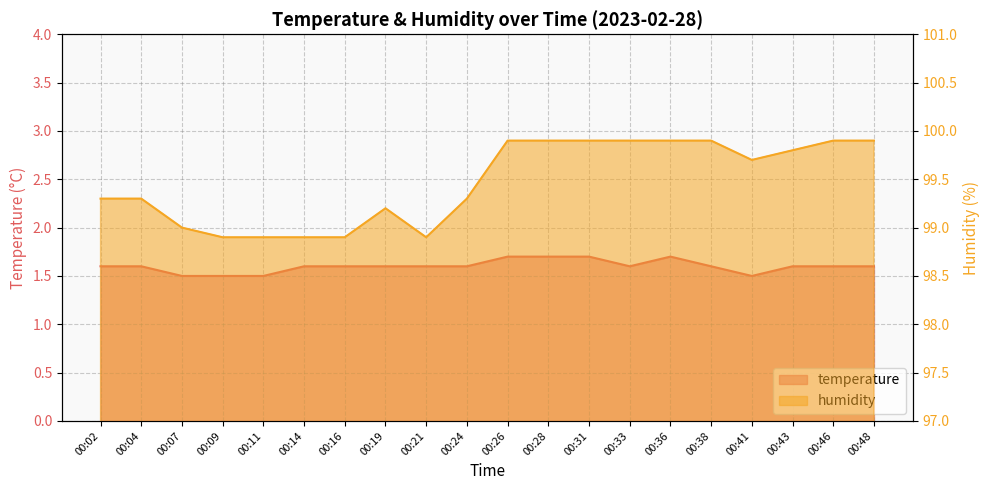

What is the minimum value for temperature?

1.5